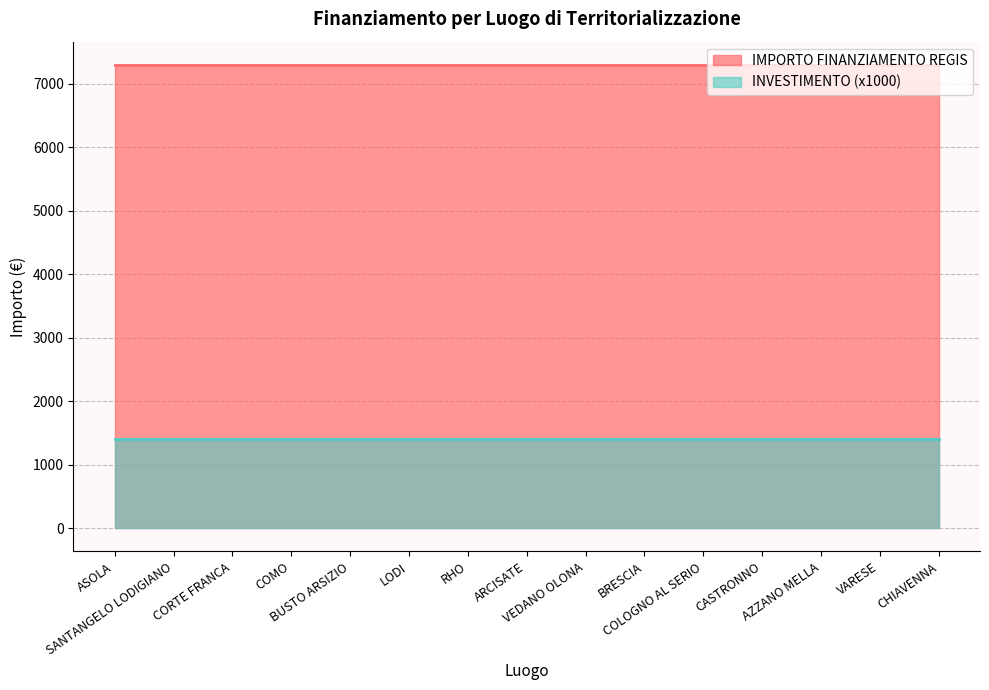

Reading right to left, transcribe all the data shown in this chart.

IMPORTO FINANZIAMENTO REGIS: 7301.0	7301.0	7301.0	7301.0	7301.0	7301.0	7301.0	7301.0	7301.0	7301.0	7301.0	7301.0	7301.0	7301.0	7301.0
INVESTIMENTO: 1.4	1.4	1.4	1.4	1.4	1.4	1.4	1.4	1.4	1.4	1.4	1.4	1.4	1.4	1.4